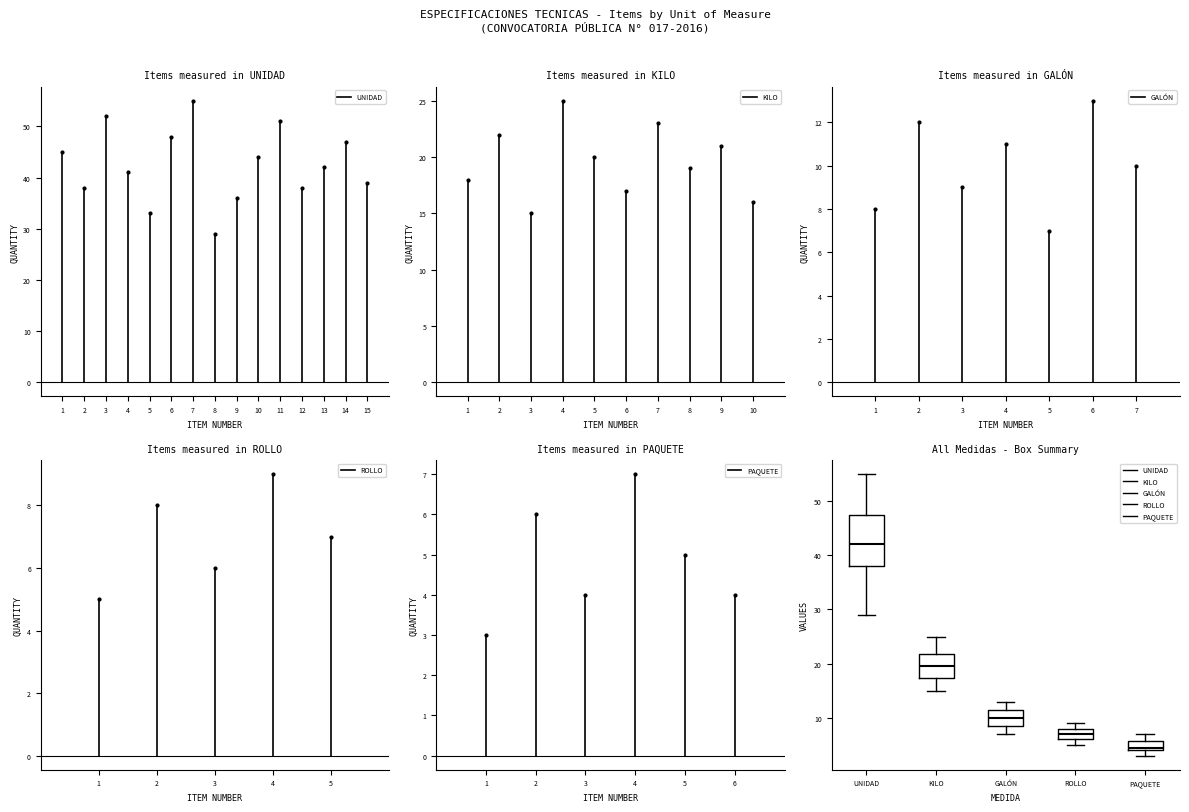

Where does the upper whisker of the box for PAQUETE end on the y-axis? The values are not printed on the chart, so give them approximately, as read against the axis.

7